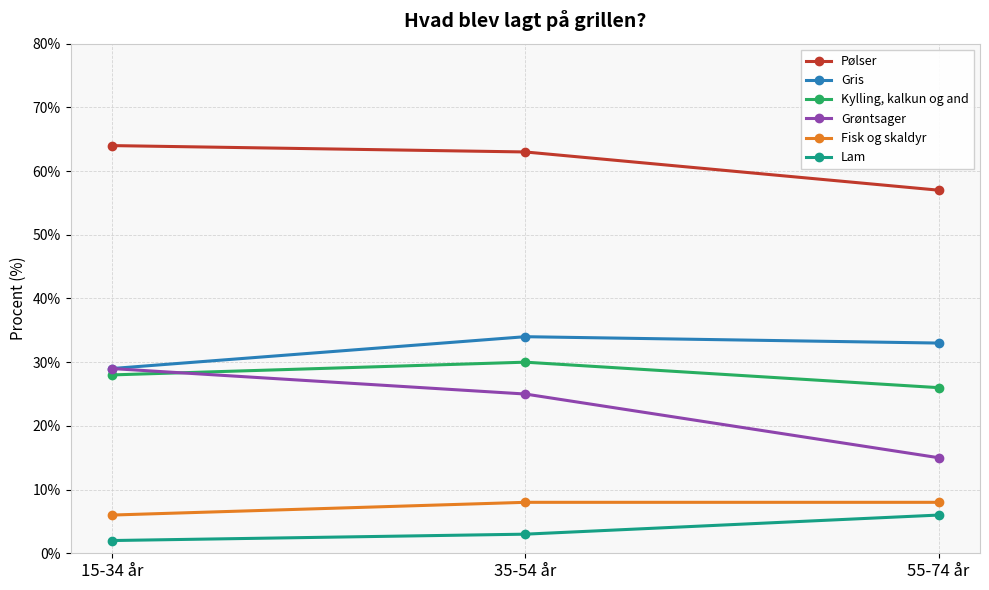

What is the approximate value of Fisk og skaldyr at 55-74 år?

8